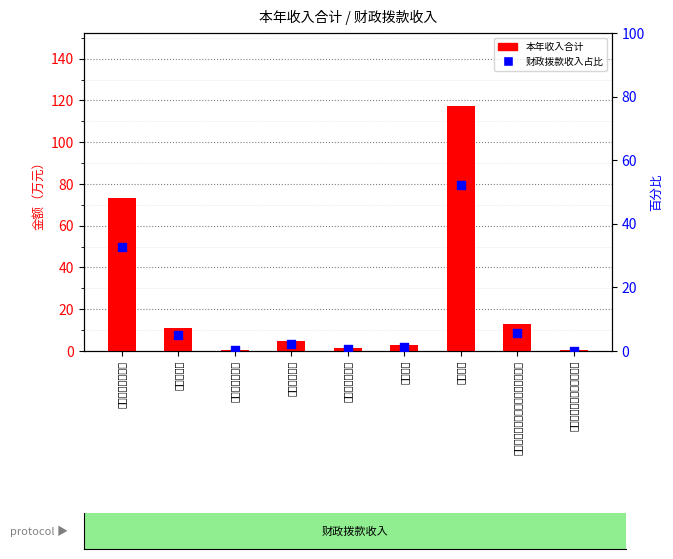

Is the value of percentile rank within the sample at 行政单位离退休 greater than the value of 本年收入合计 at 公务员医疗补助?

No